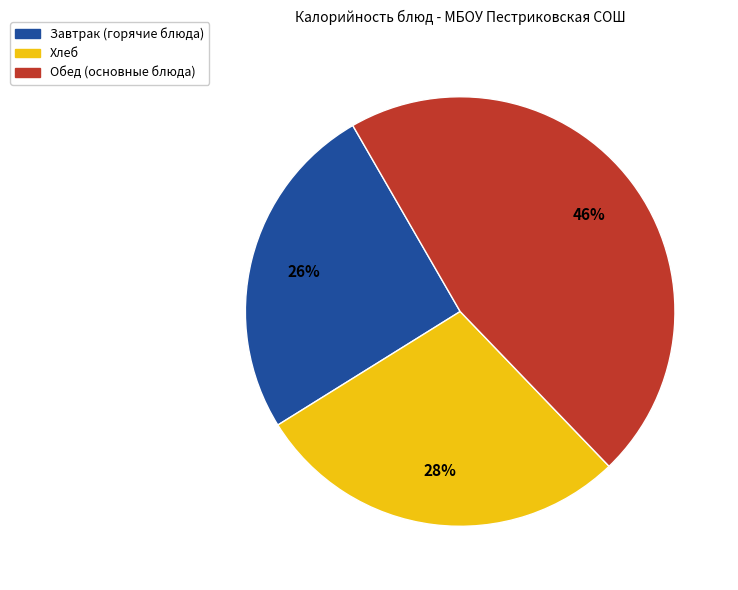

To the nearest percent, what percentage of the pie is Хлеб?

28%